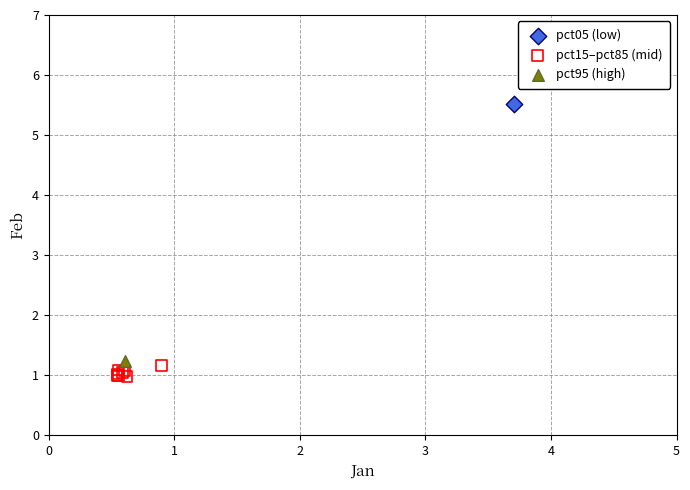

What are all the series names shown in the legend?

pct05 (low), pct15–pct85 (mid), pct95 (high)